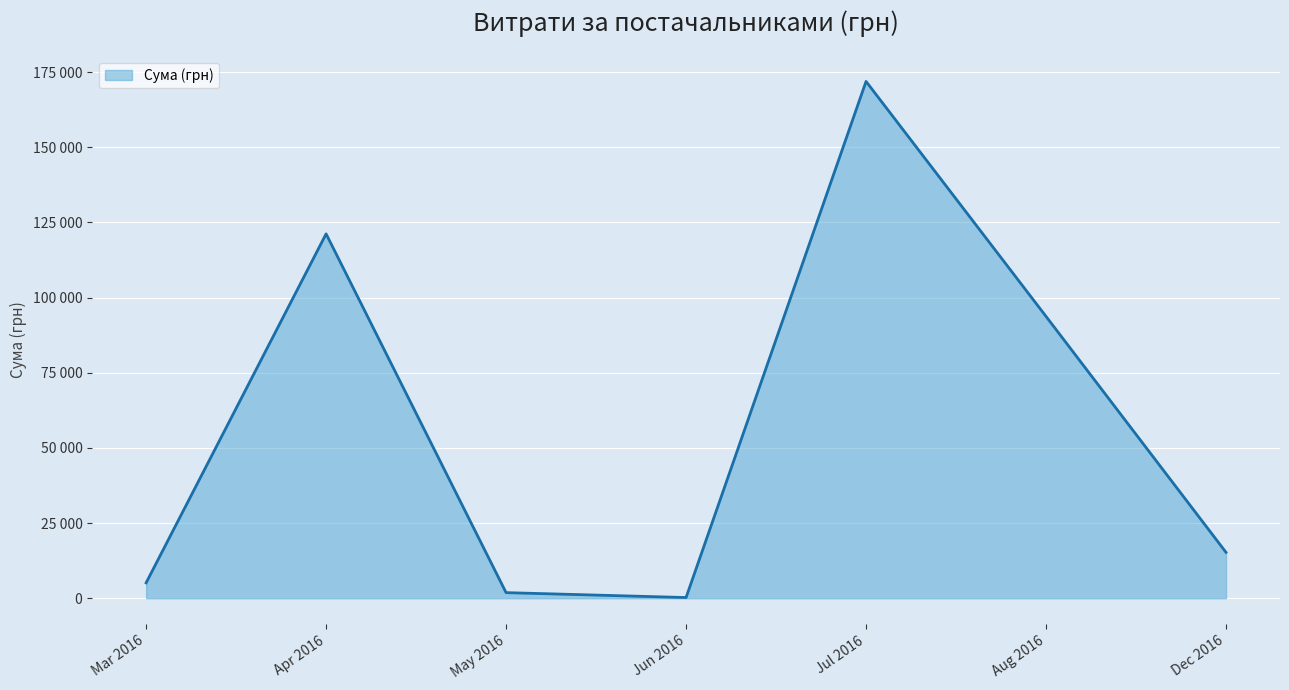

Is this an area chart (filled region under the line)?

Yes